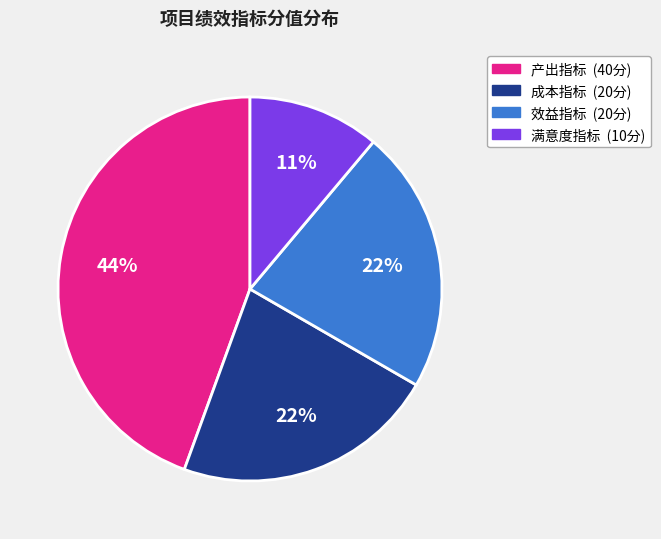

Is there a majority slice in this chart?

No